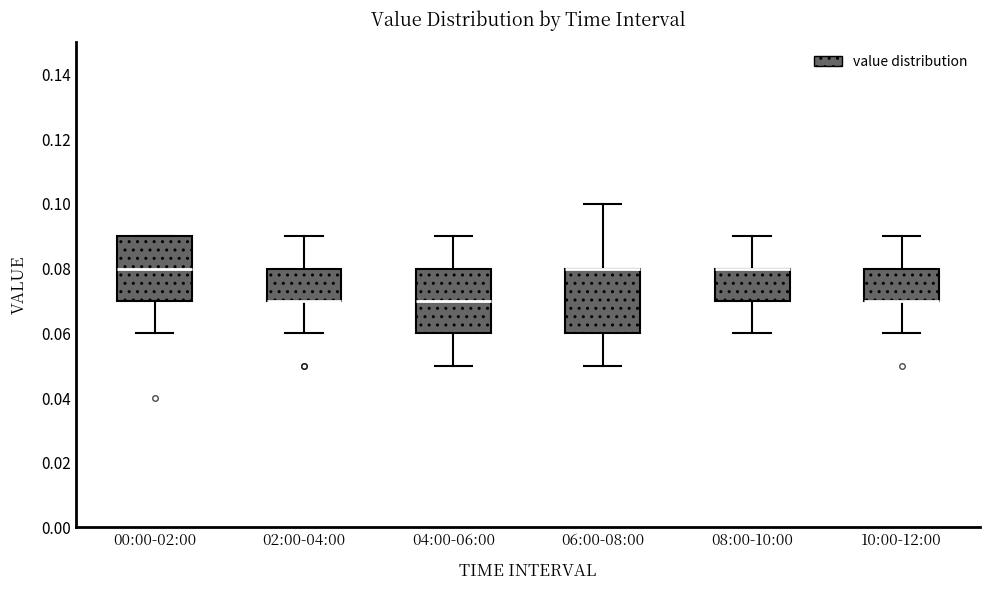

Where is the upper edge of the box for 04:00-06:00 on the y-axis? The values are not printed on the chart, so give them approximately, as read against the axis.

0.08